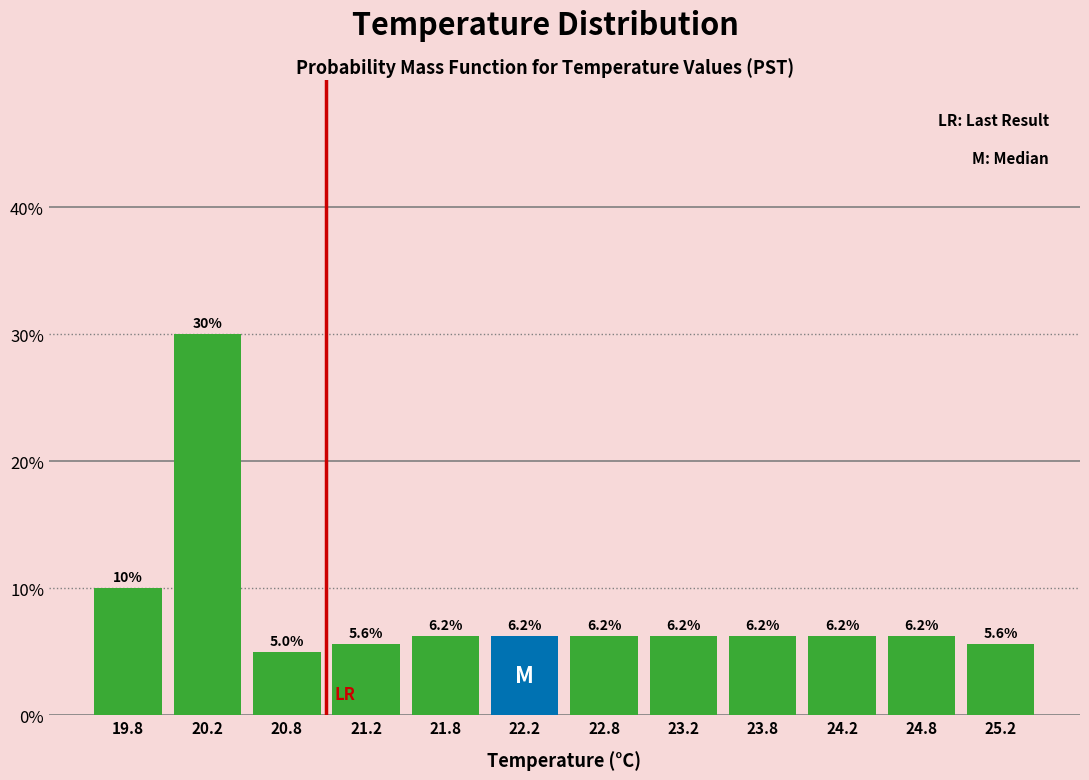

Reading left to right, list every bar in this chart as the range it spans on the x-axis followed by its height.

19.5 to 20.0: 10.0
20.0 to 20.5: 30.0
20.5 to 21.0: 5.0
21.0 to 21.5: 5.6
21.5 to 22.0: 6.2
22.0 to 22.5: 6.2
22.5 to 23.0: 6.2
23.0 to 23.5: 6.2
23.5 to 24.0: 6.2
24.0 to 24.5: 6.2
24.5 to 25.0: 6.2
25.0 to 25.5: 5.6